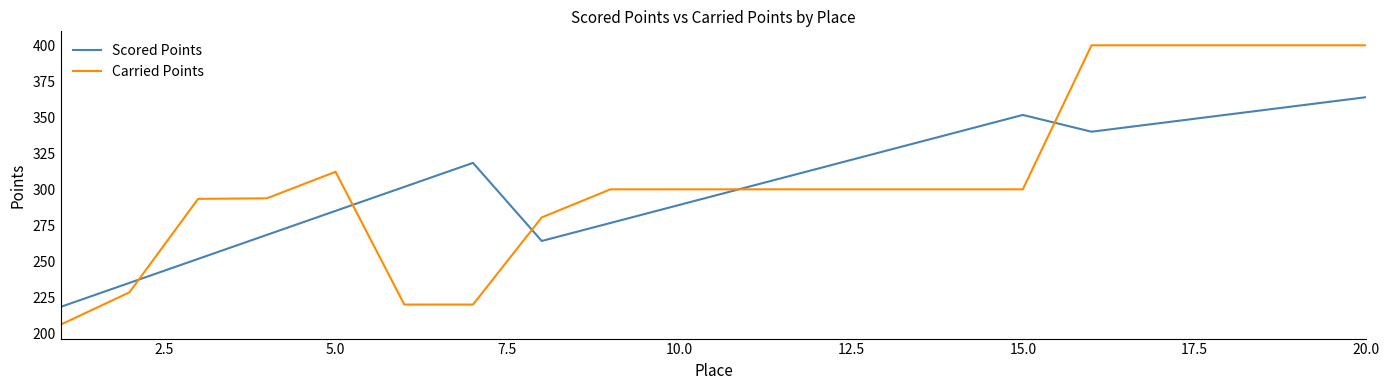

What is the minimum value for Carried Points?

206.1